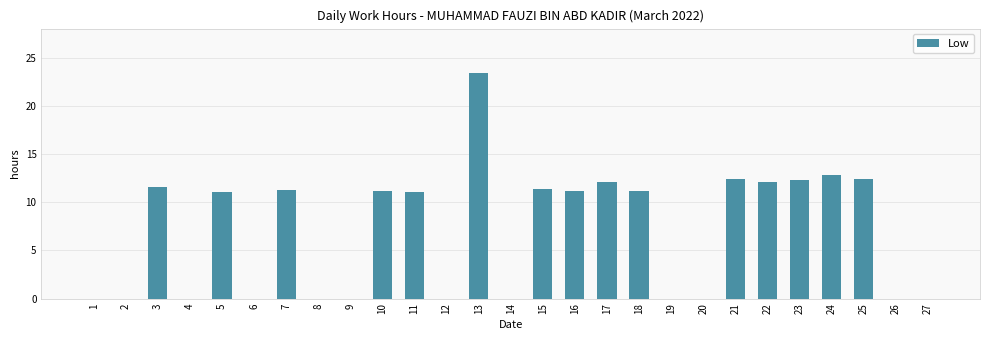

The chart shows a value of -14.3 at 26. True or false?

False